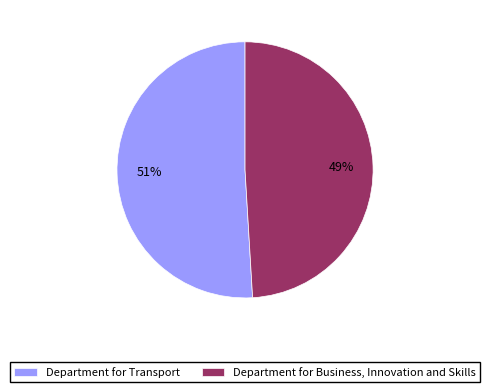

To the nearest percent, what is the combined percentage of Department for Business, Innovation and Skills and Department for Transport?

100%